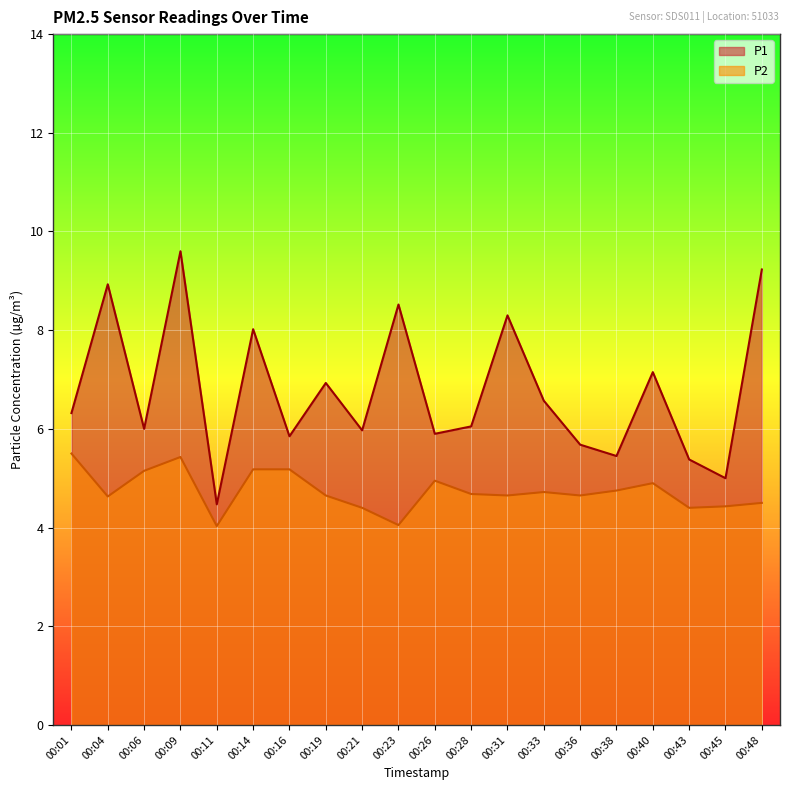

What is the average value of the P1 series?

6.8